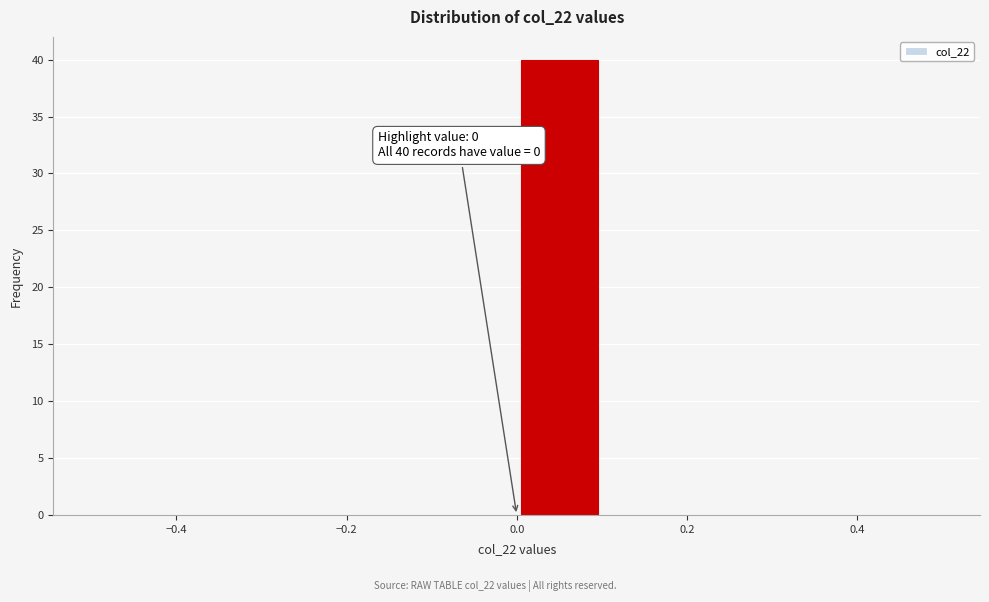

Which range on the x-axis has the tallest bar?

0.0 to 0.1